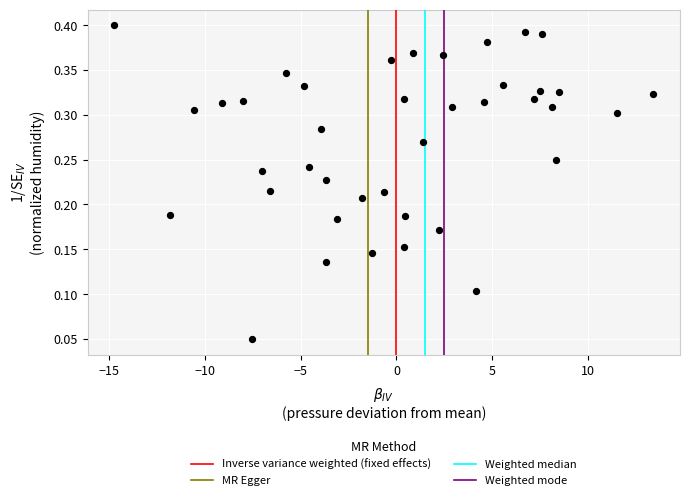

What is the range of X values (max minus min)?

28.1